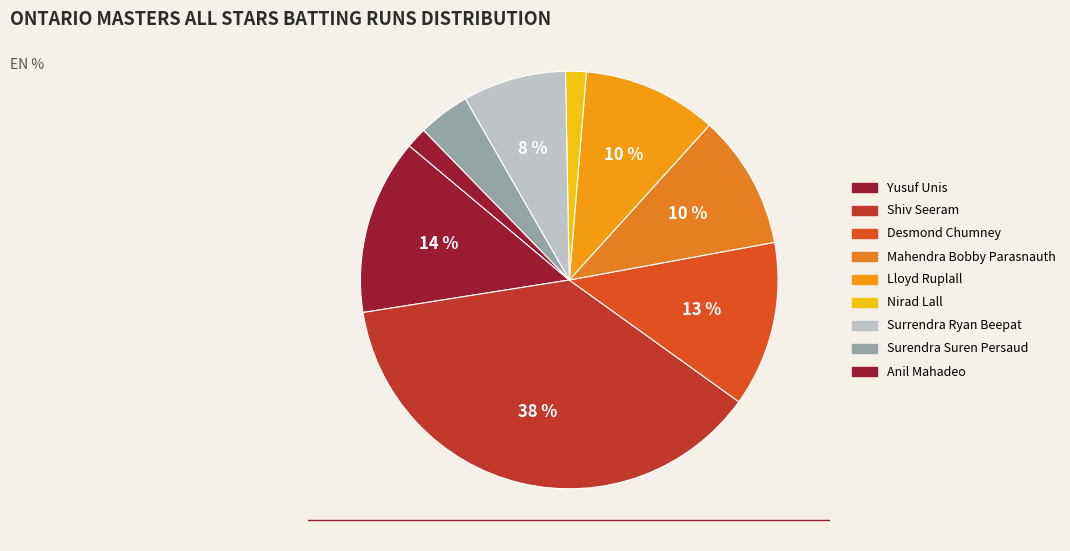

How many segments does this pie chart have?

9